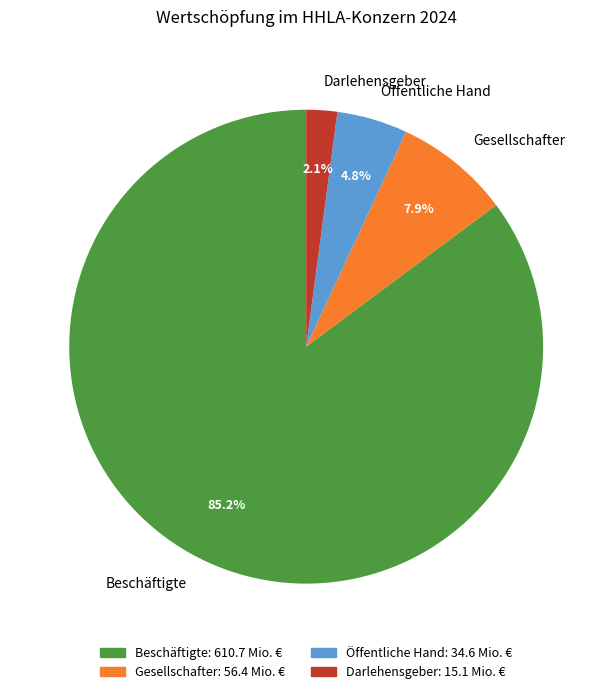

What percentage is the Beschäftigte slice, to the nearest percent?

85%